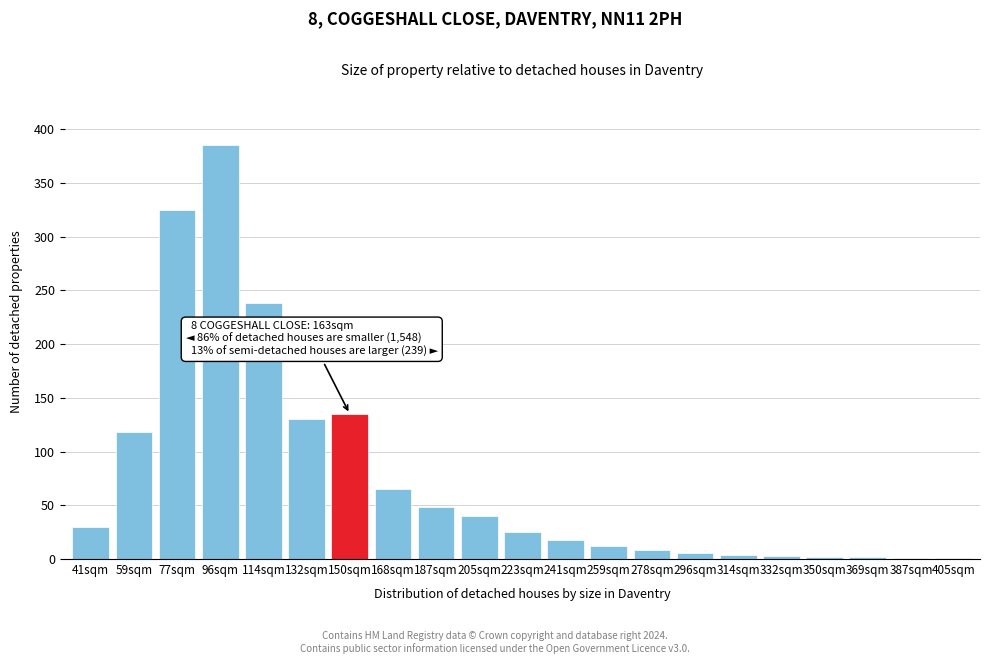

What is the greatest value displayed?

385